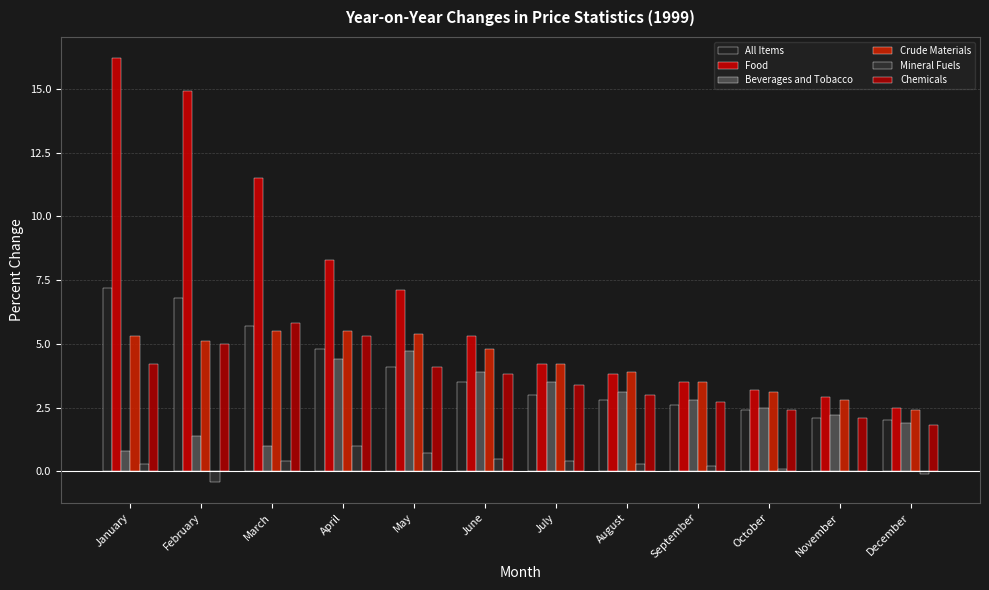

How many categories are shown in the chart?

12